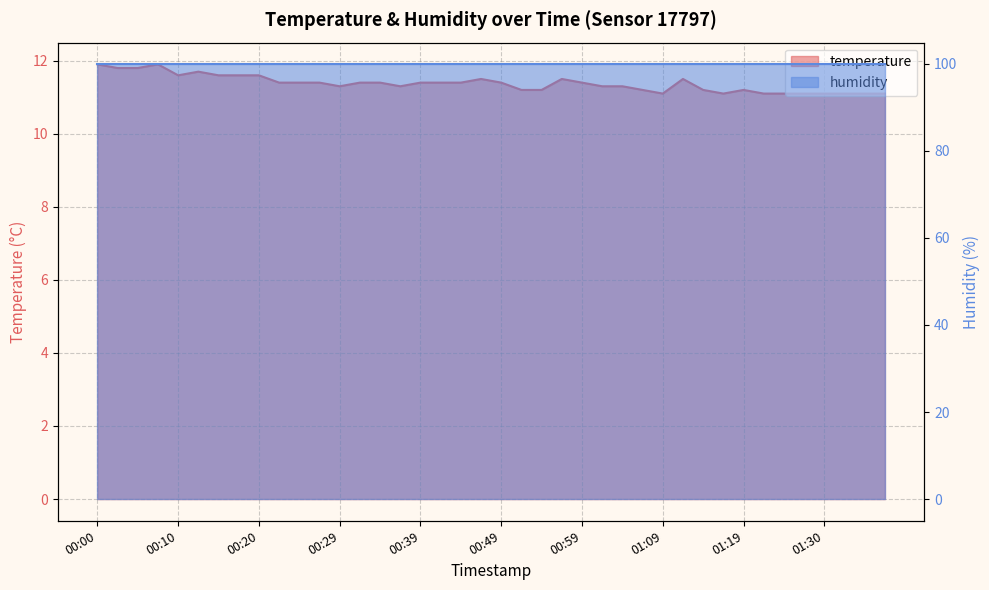

Is it true that the value at 00:49 is 3.9?

False